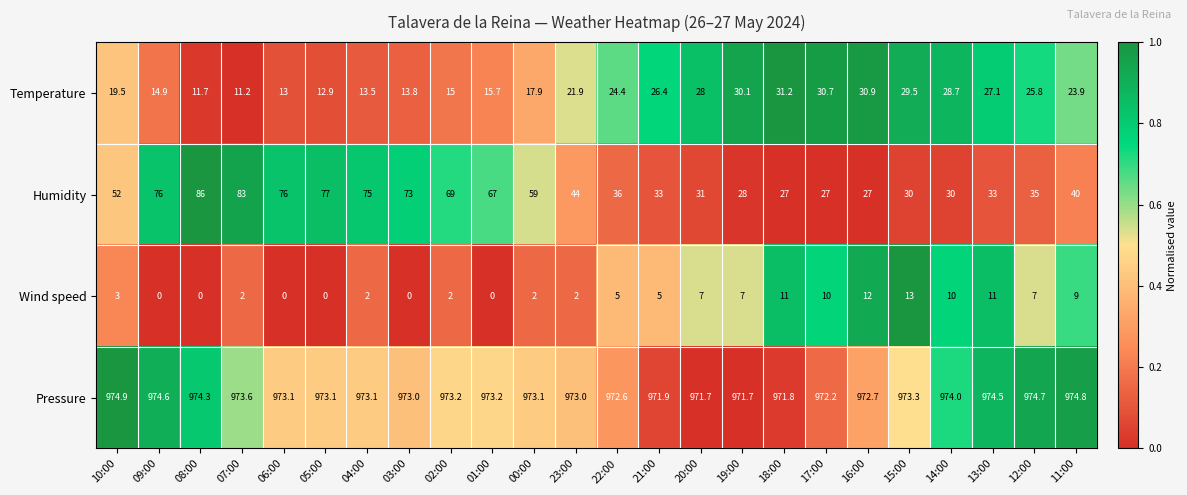

At which category does the chart reach its peak across all series?

10:00